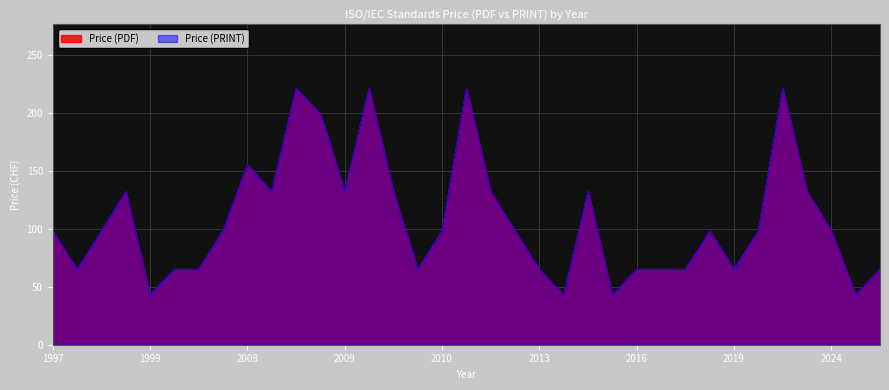

What is the value of the Price (PRINT) point at the 25th from the left?

65